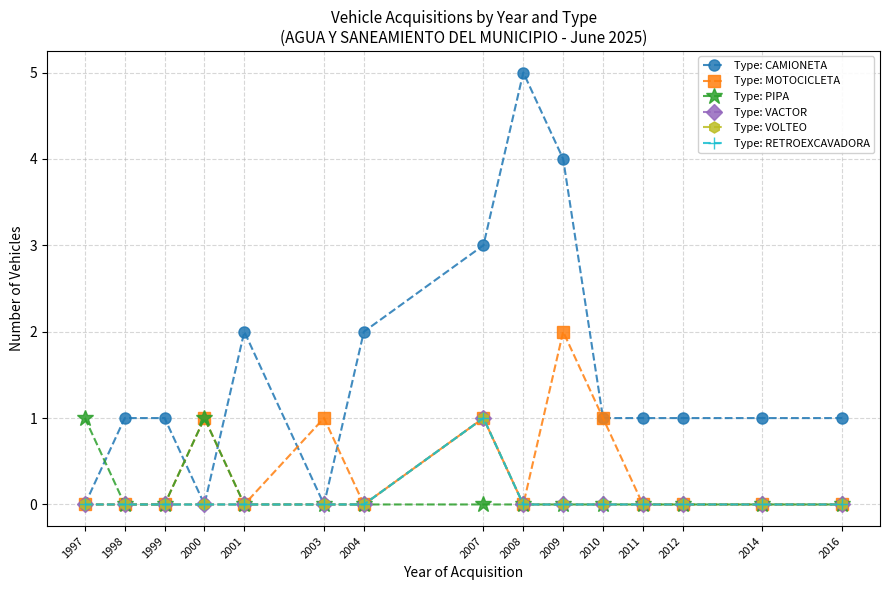

Which has a higher value, 1997 or 2007?

2007